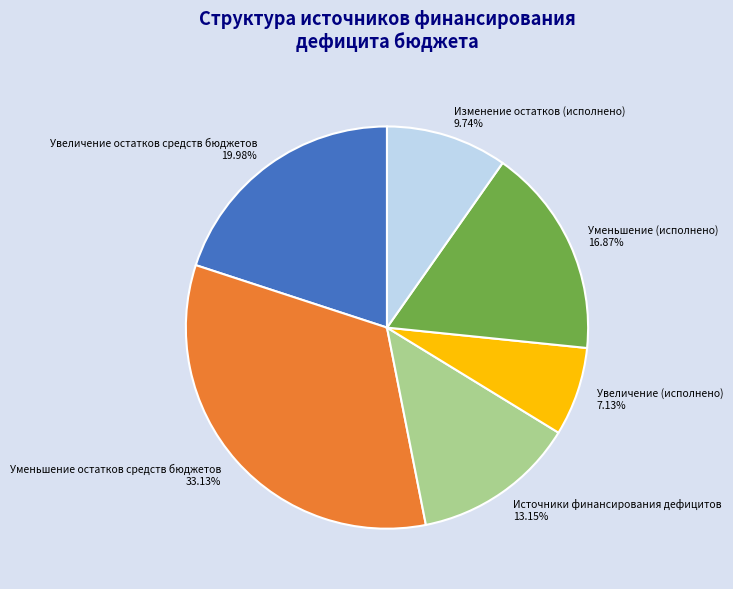

How many segments does this pie chart have?

6